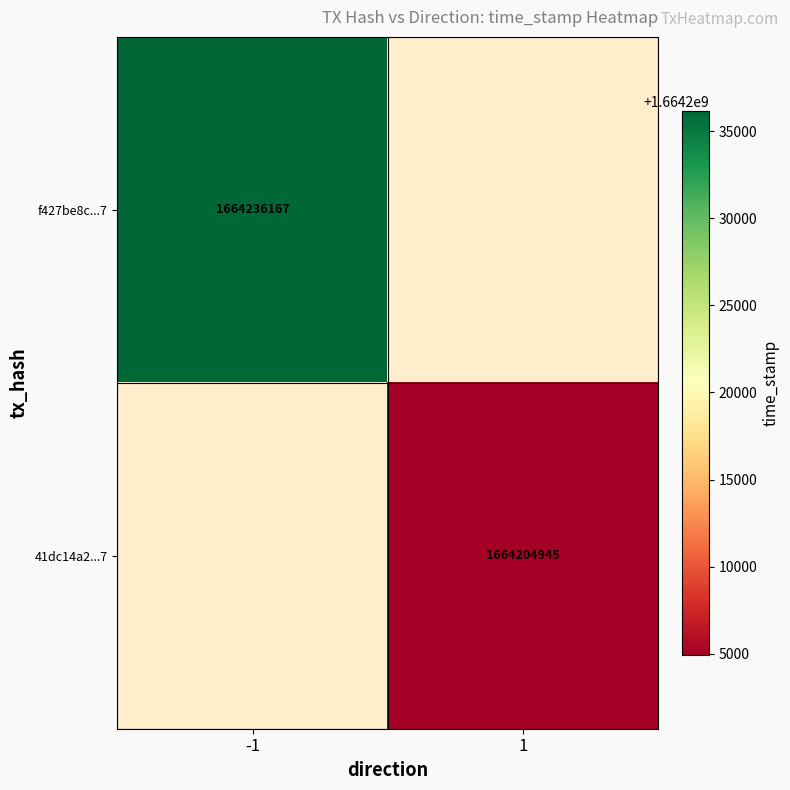

True or false: f427be8c...7 has a value of 1664236167 at -1.

True